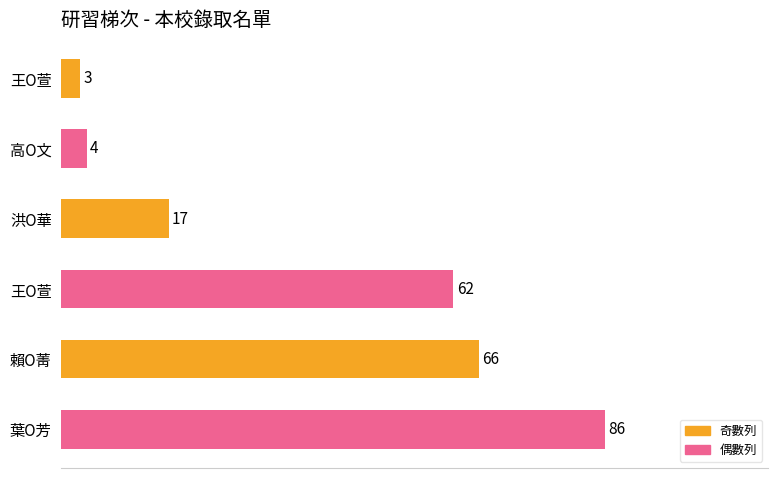

How many data points does each series have?

6